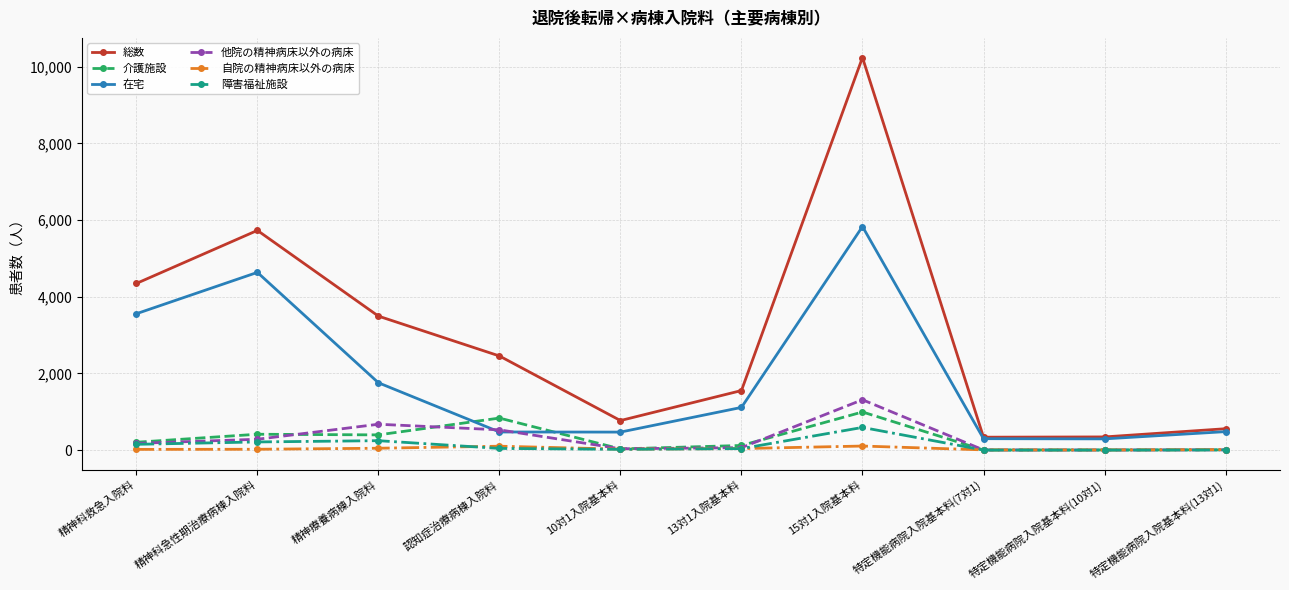

Which series has the widest spread of values?

総数